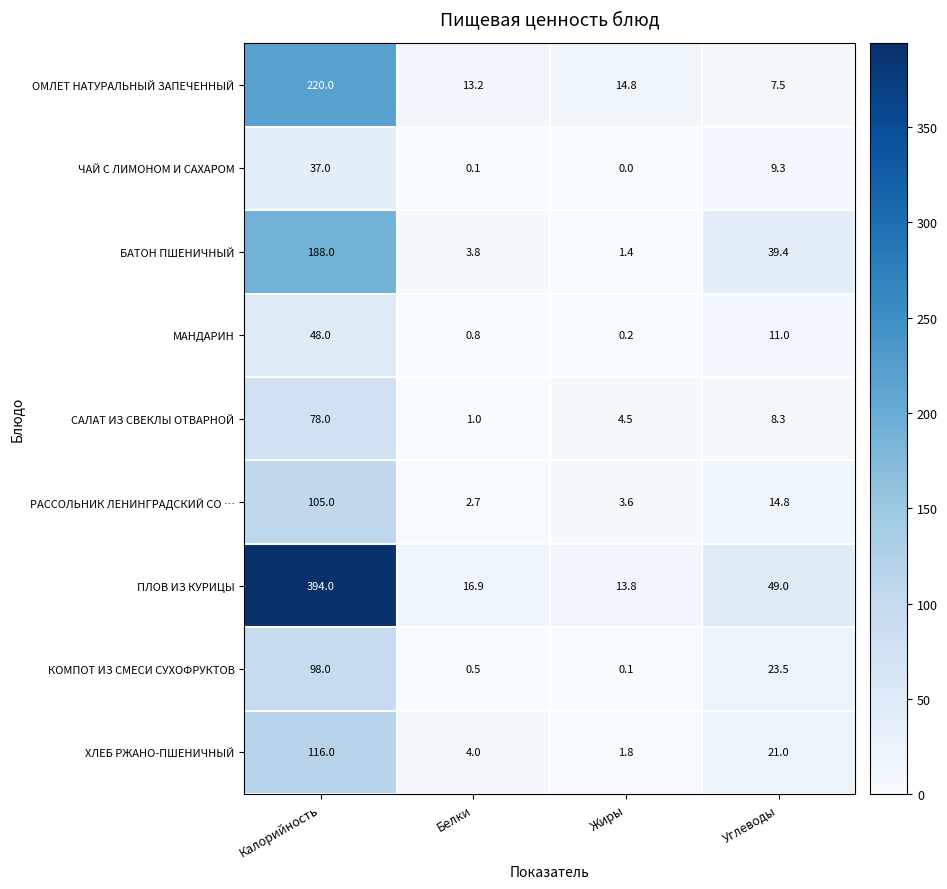

What is the approximate value of САЛАТ ИЗ СВЕКЛЫ ОТВАРНОЙ at Белки?

1.0